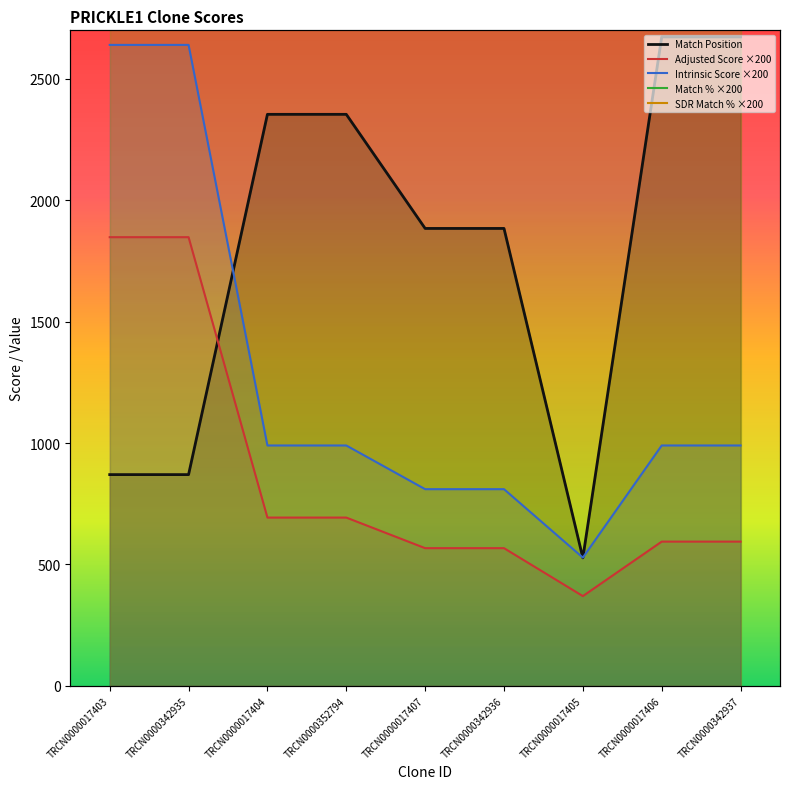

At TRCN0000342937, list the series in order from largest to smallest.

Match % ×200, SDR Match % ×200, Match Position, Intrinsic Score ×200, Adjusted Score ×200